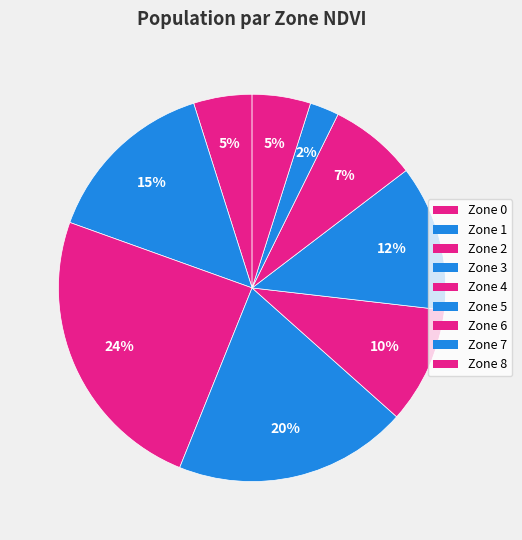

Do Zone 3 and Zone 8 together represent more than half of the pie?

No